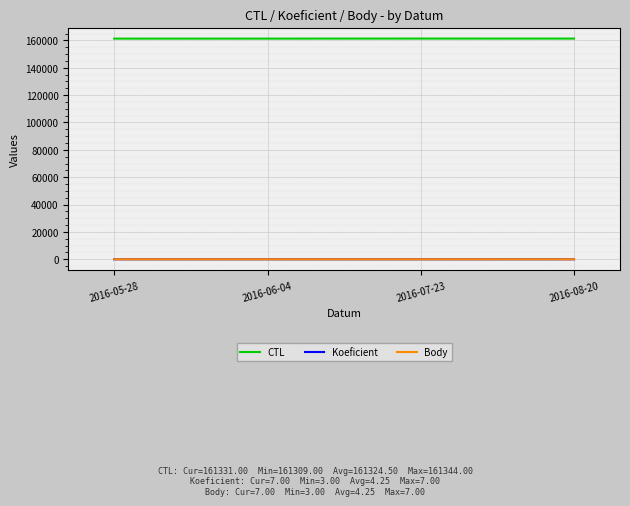

Is this an area chart (filled region under the line)?

No